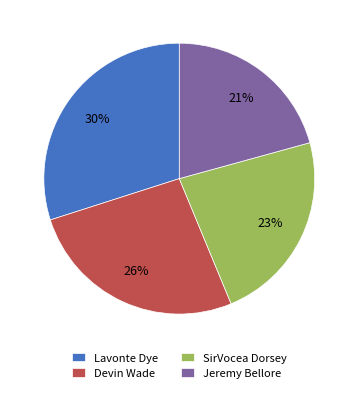

Approximately how many times larger is the value at Jeremy Bellore compared to Devin Wade?

0.8